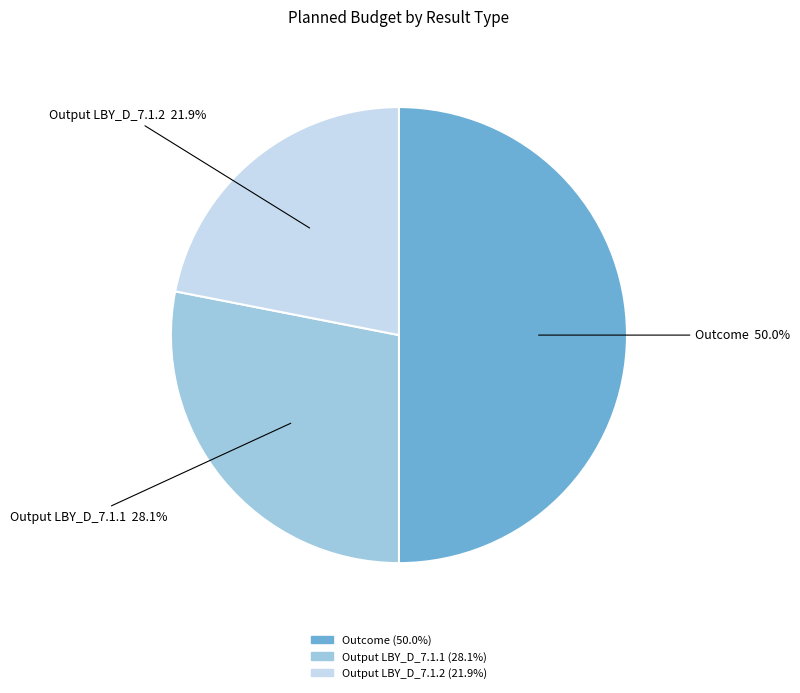

To the nearest percent, what is the average slice percentage?

33%